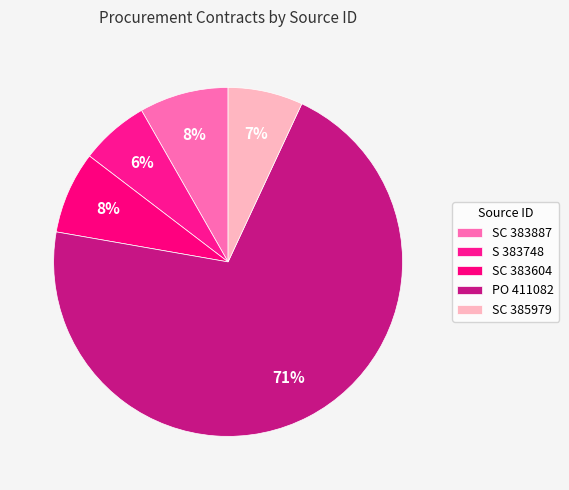

Is it true that SC 383604 is 8% of the pie?

True